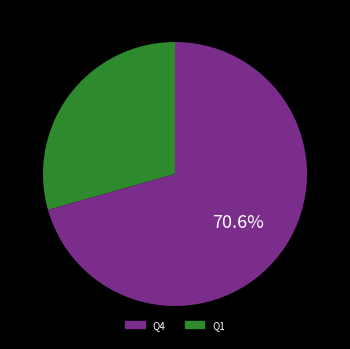

Does any single category account for the majority?

Yes